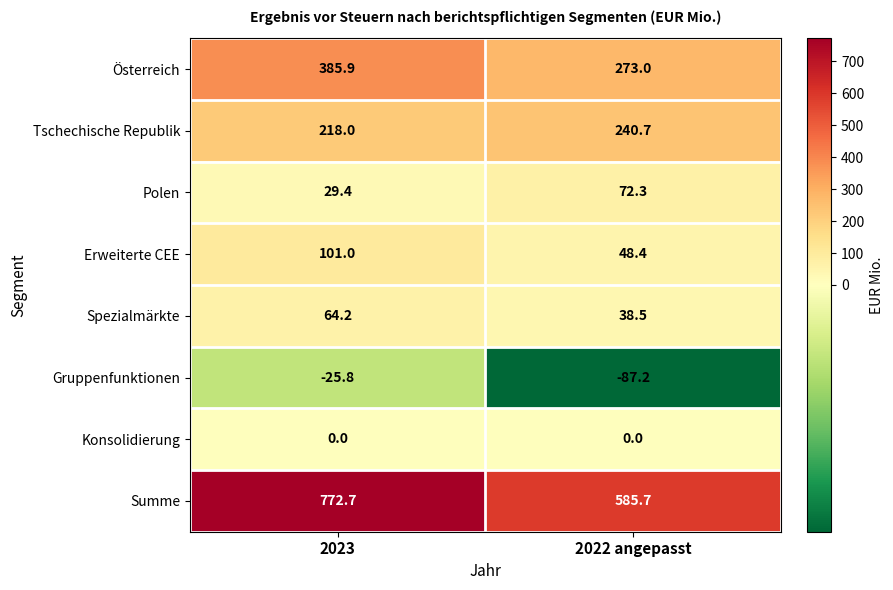

Reading left to right, extract all data points from this chart.

Österreich: 2023=385.9	2022 angepasst=273.0
Tschechische Republik: 2023=218.0	2022 angepasst=240.7
Polen: 2023=29.4	2022 angepasst=72.3
Erweiterte CEE: 2023=101.0	2022 angepasst=48.4
Spezialmärkte: 2023=64.2	2022 angepasst=38.5
Gruppenfunktionen: 2023=-25.8	2022 angepasst=-87.2
Konsolidierung: 2023=0.0	2022 angepasst=0.0
Summe: 2023=772.7	2022 angepasst=585.7